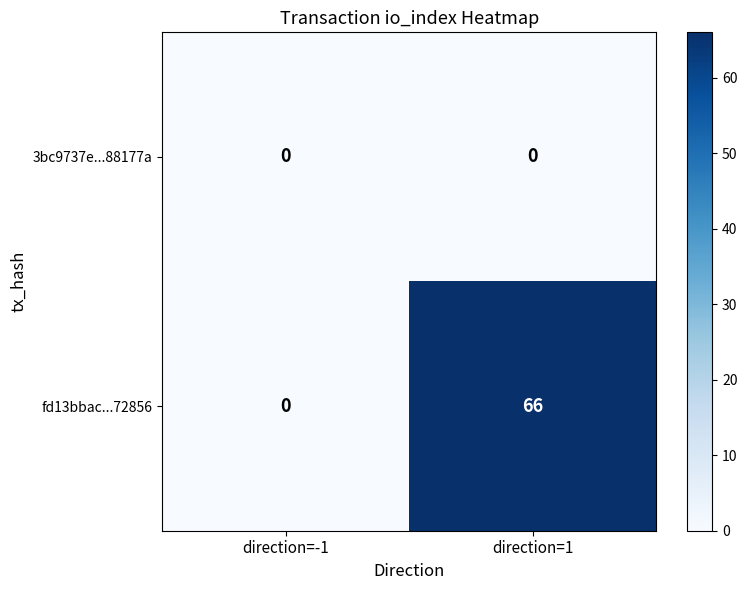

True or false: fd13bbac...72856 has a value of 21 at direction=-1.

False